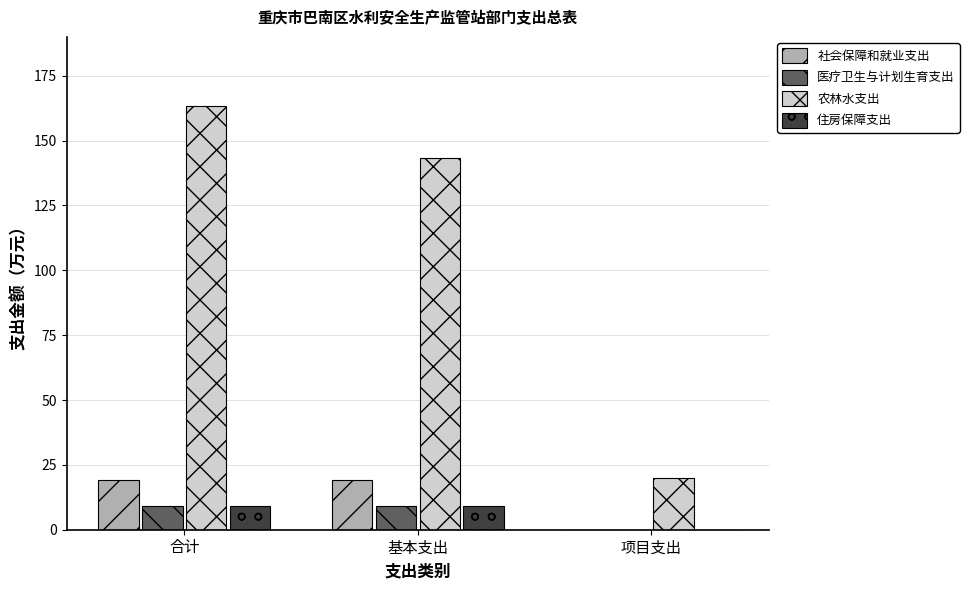

What is the sum of all 医疗卫生与计划生育支出 values?

18.4